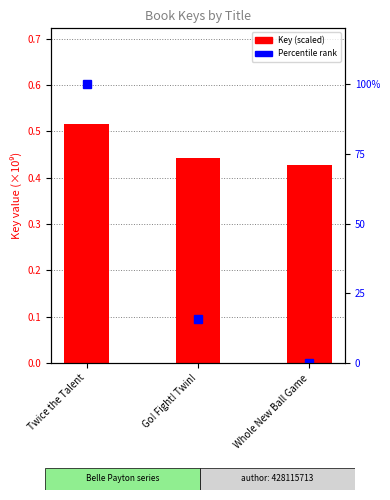

Reading left to right, transcribe all the data shown in this chart.

Key (scaled): 0.5	0.4	0.4
Percentile rank: 100.0	15.6	0.0